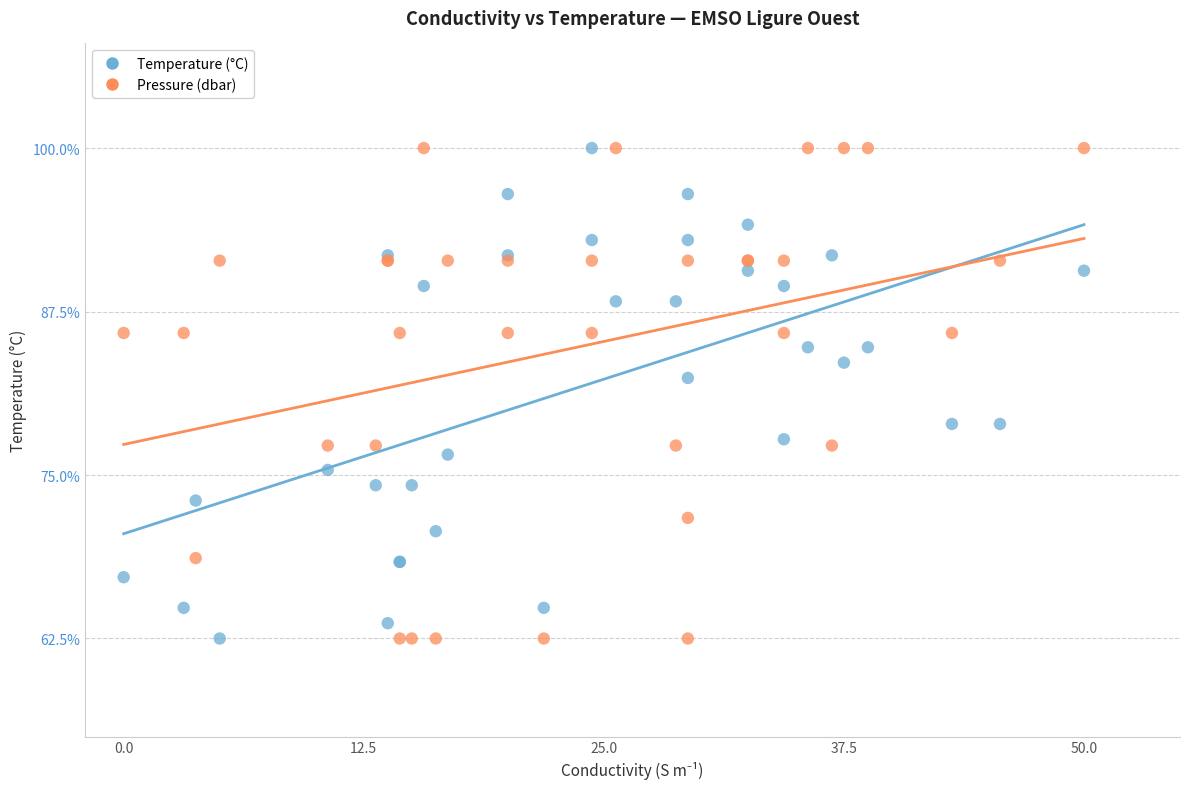

What is the X range (max minus min) for the scatter plot?

50.0